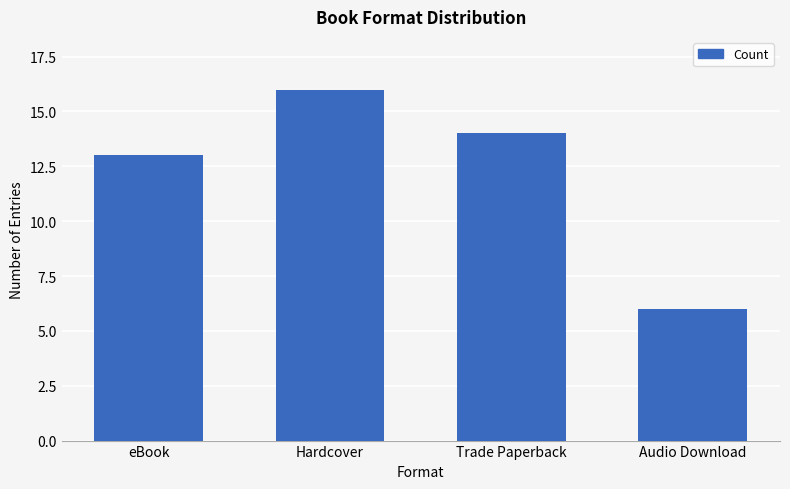

Approximately how many times larger is the value at Trade Paperback compared to eBook?

1.1